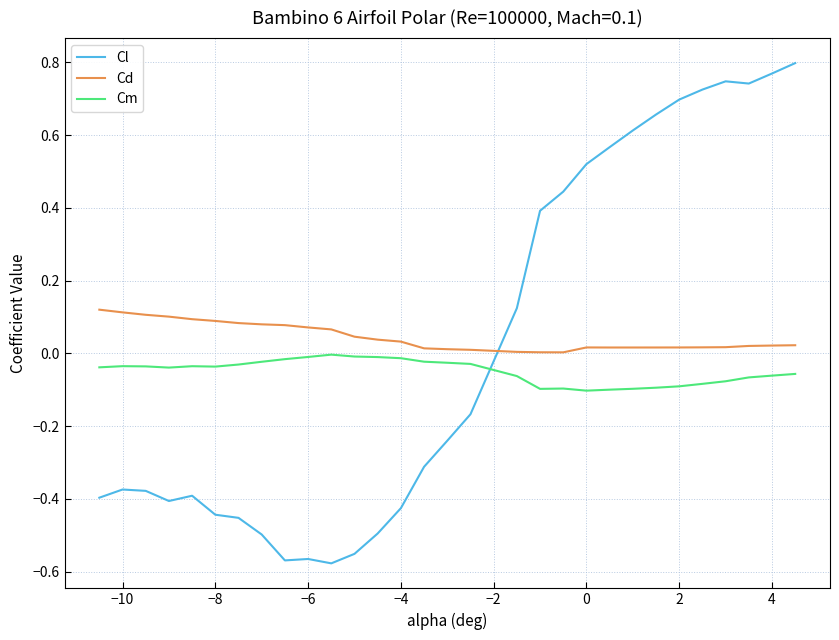

How many times do Cm and Cl cross each other?

1